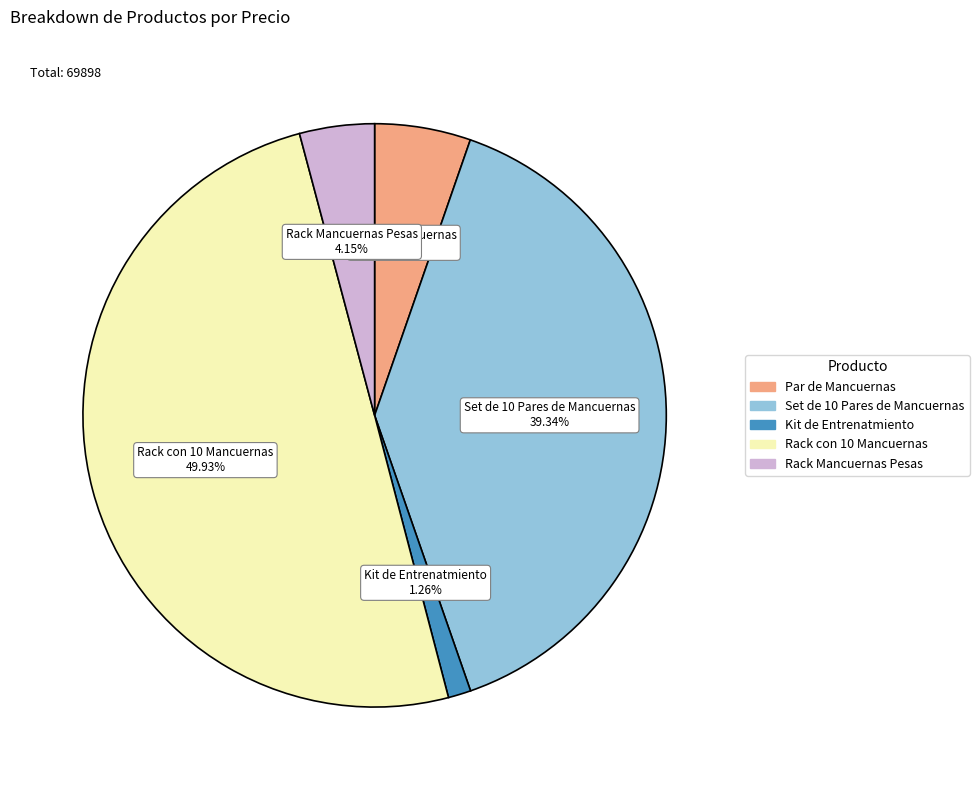

To the nearest percent, what is the combined percentage of Rack Mancuernas Pesas and Rack con 10 Mancuernas?

54%